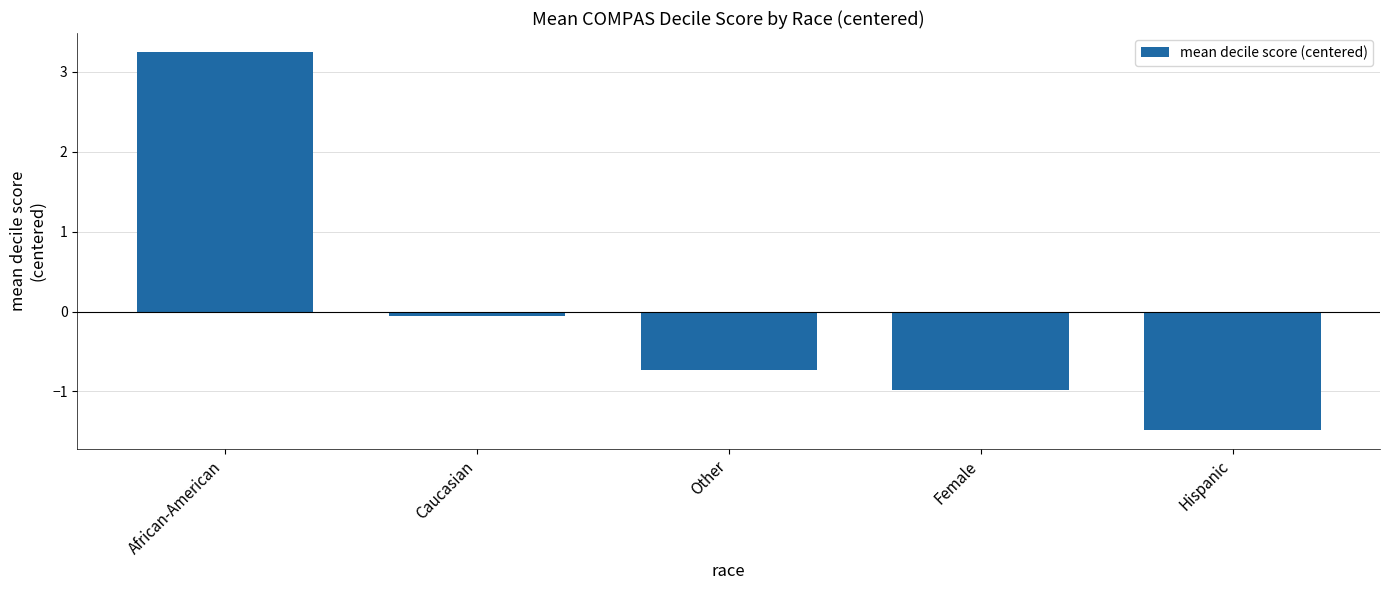

What is the sum of the values at Hispanic and Caucasian?

-1.5